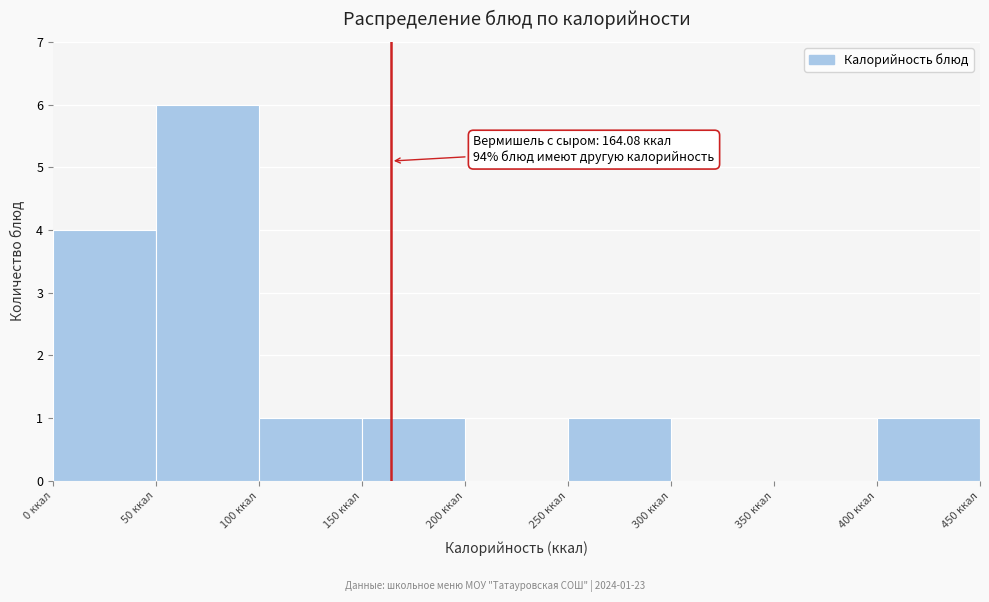

Over which range of the x-axis is the bar tallest?

50 to 100